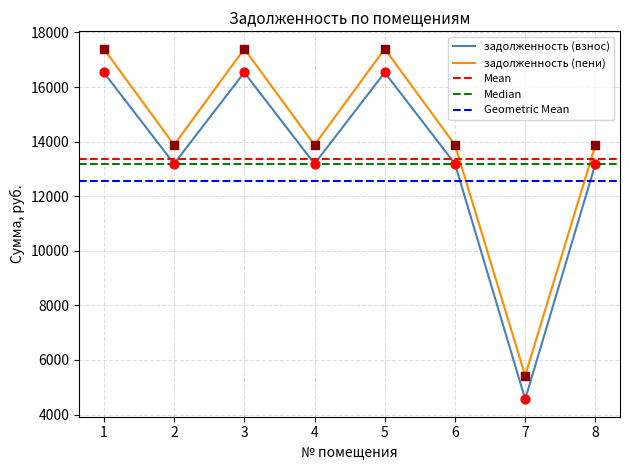

At how many categories does at least one series exceed 6340?

7